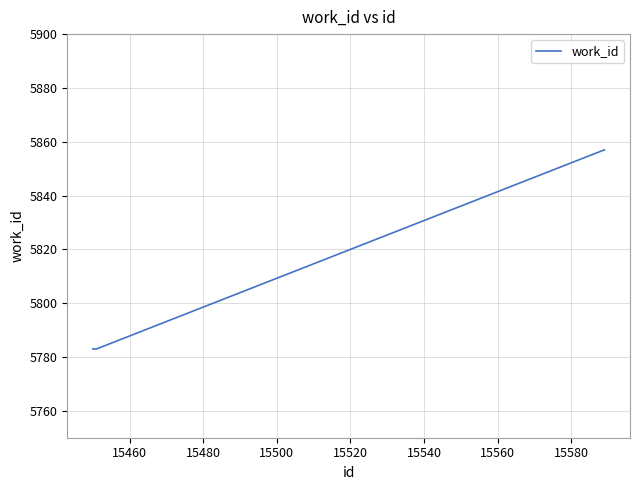

What is the maximum value shown in the chart?

5857